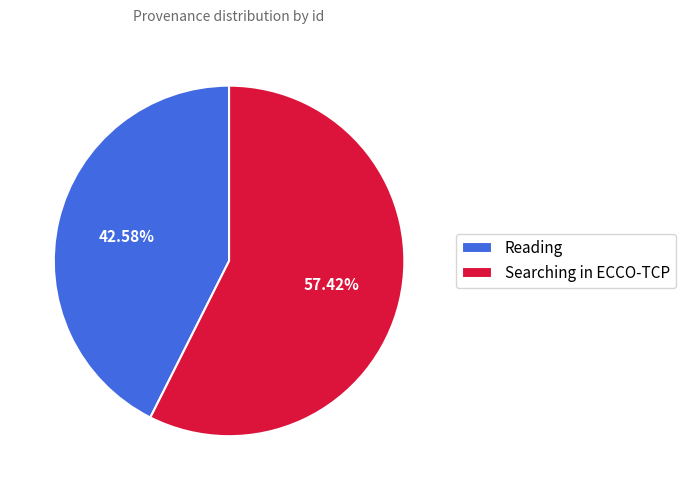

Is it true that Reading is 43% of the pie?

True